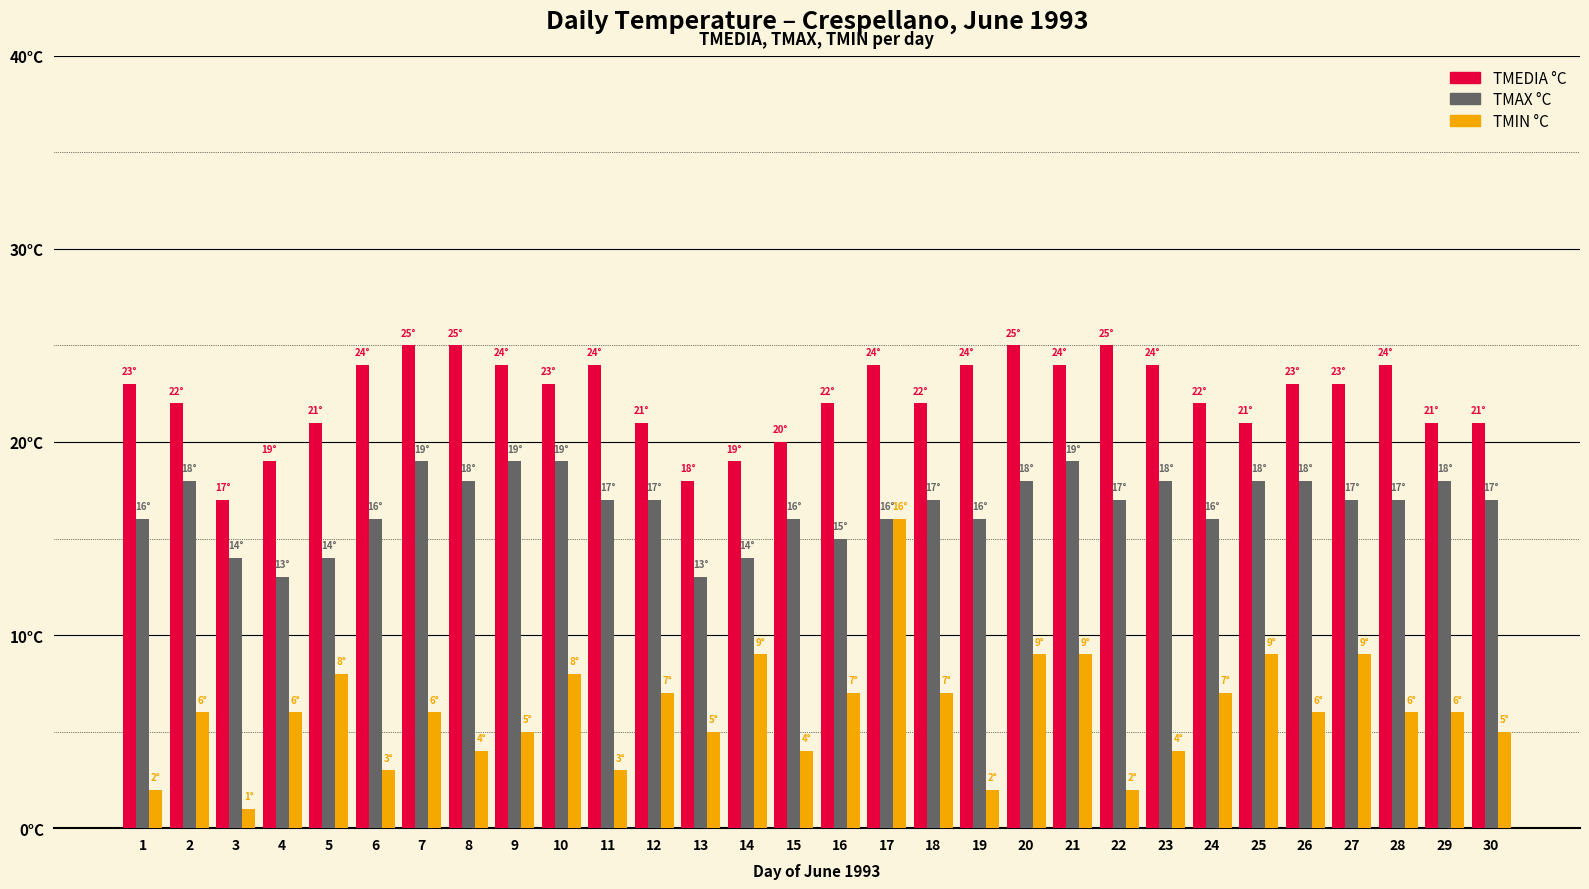

Are the bars horizontal?

No